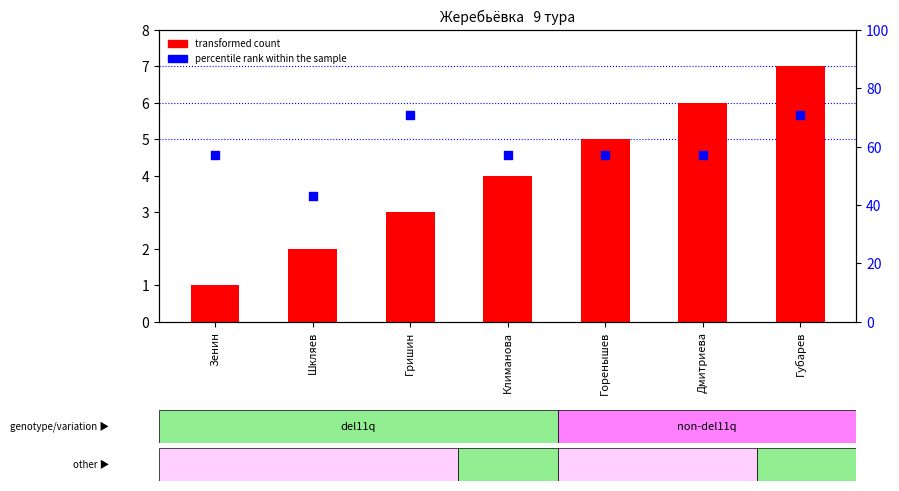

Which series has the widest spread of Y values?

percentile rank within the sample